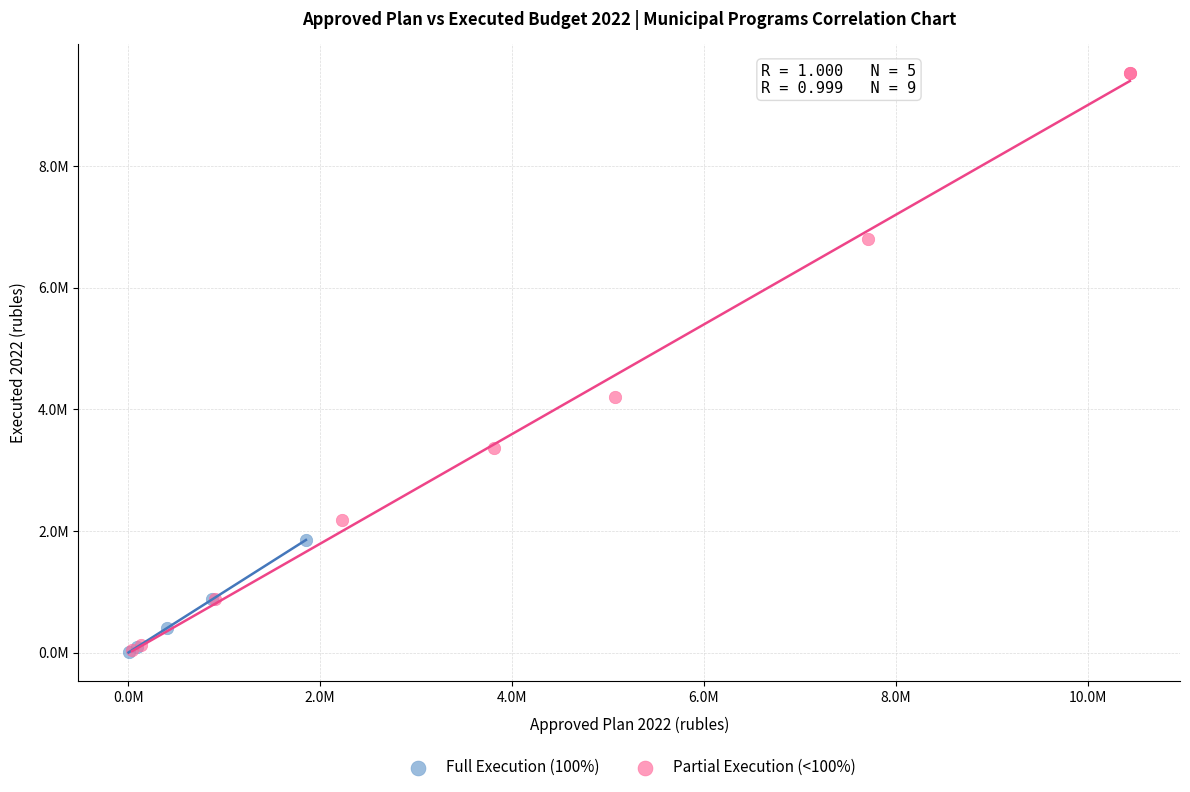

What are all the series names shown in the legend?

Full Execution (100%), Partial Execution (<100%)